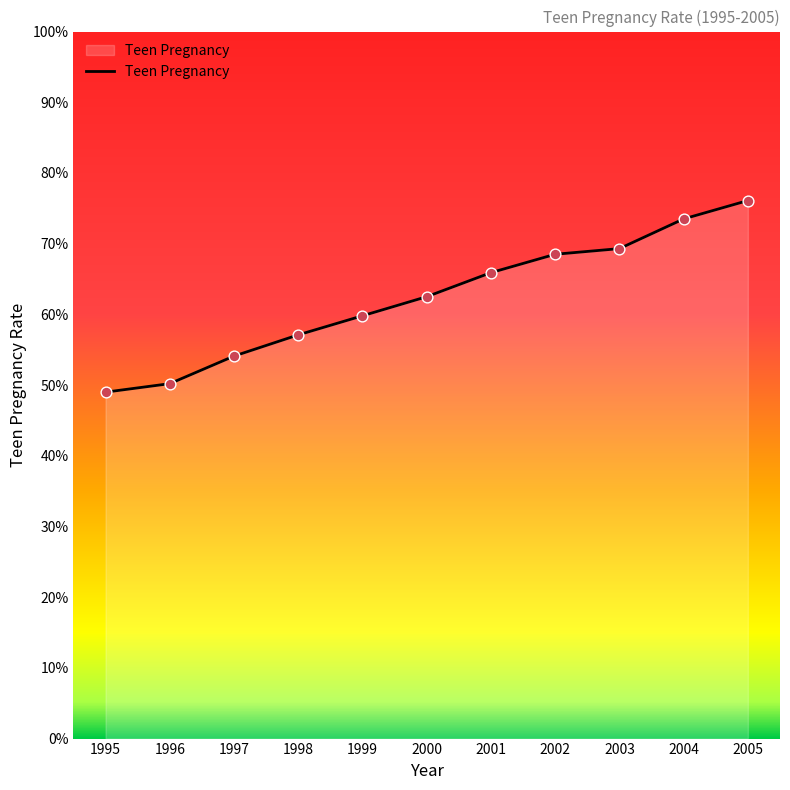

Which has a higher value, 1999 or 2004?

2004